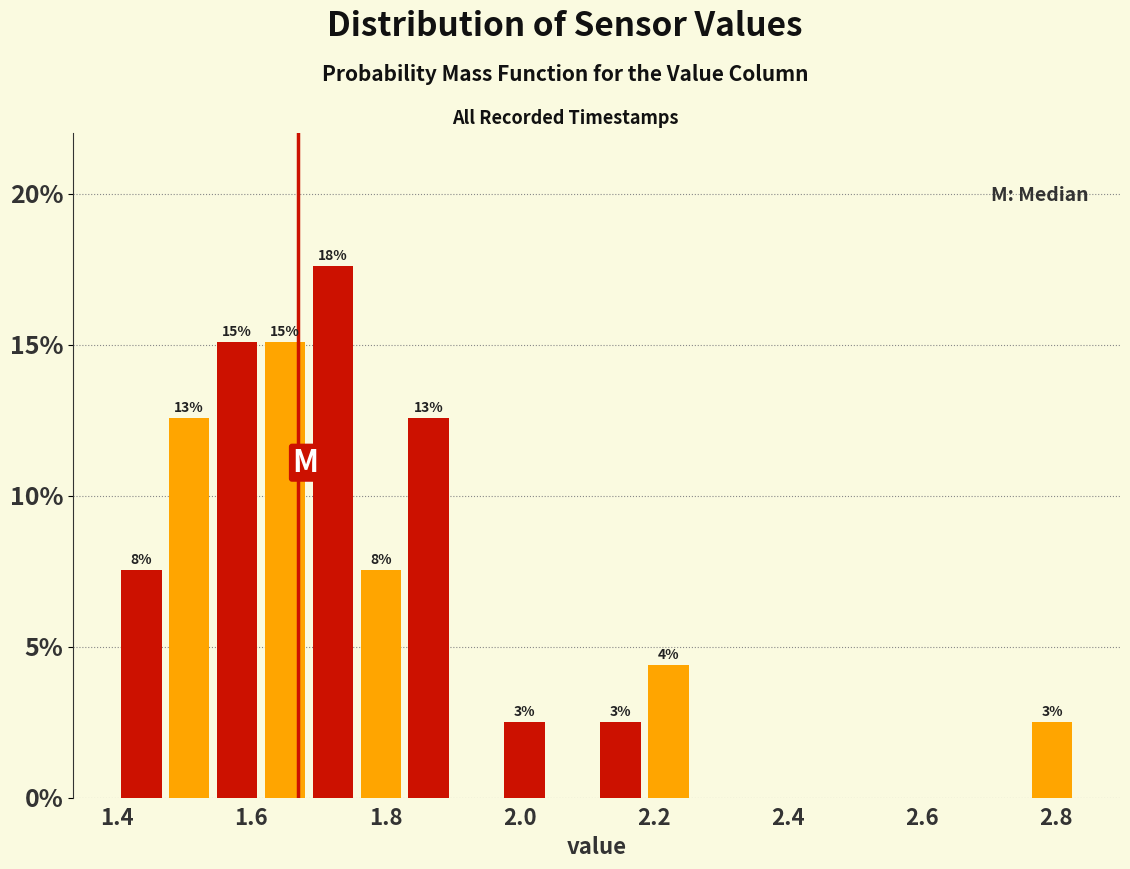

Around what value on the x-axis is the tallest bar? Give the approximate position of its centre, as read against the axis.

1.72